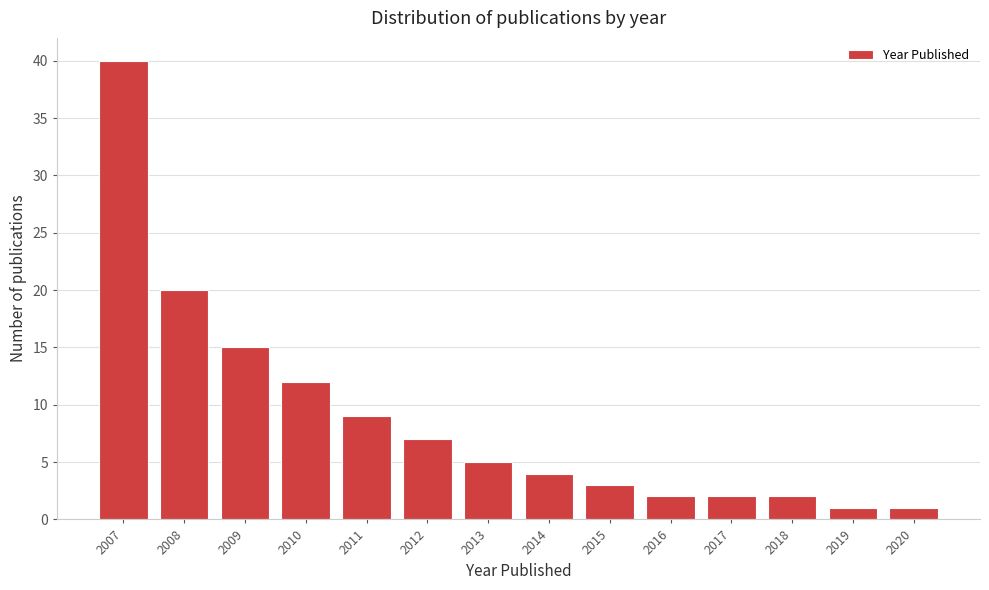

Reading right to left, transcribe all the data shown in this chart.

2020=1	2019=1	2018=2	2017=2	2016=2	2015=3	2014=4	2013=5	2012=7	2011=9	2010=12	2009=15	2008=20	2007=40